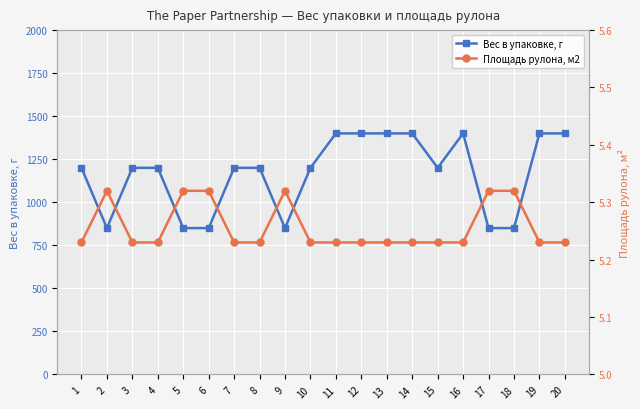

What is the maximum value shown in the chart?

1400.0